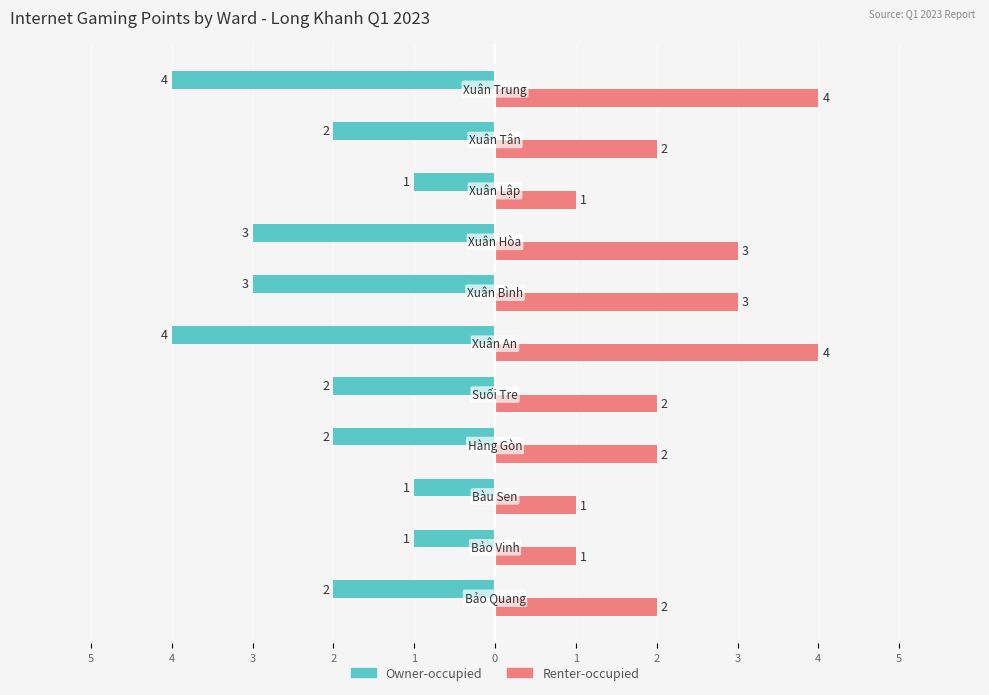

At how many categories does at least one series exceed -3?

11